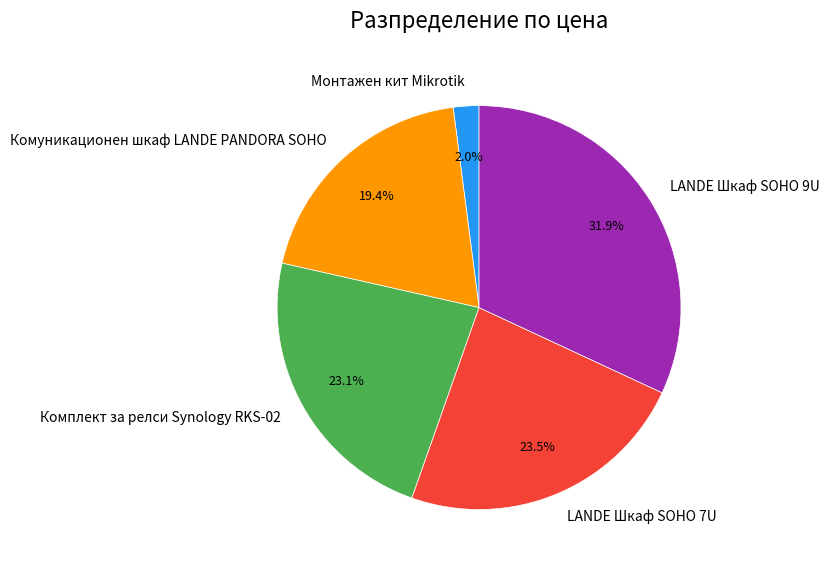

Count the number of slices in the pie.

5